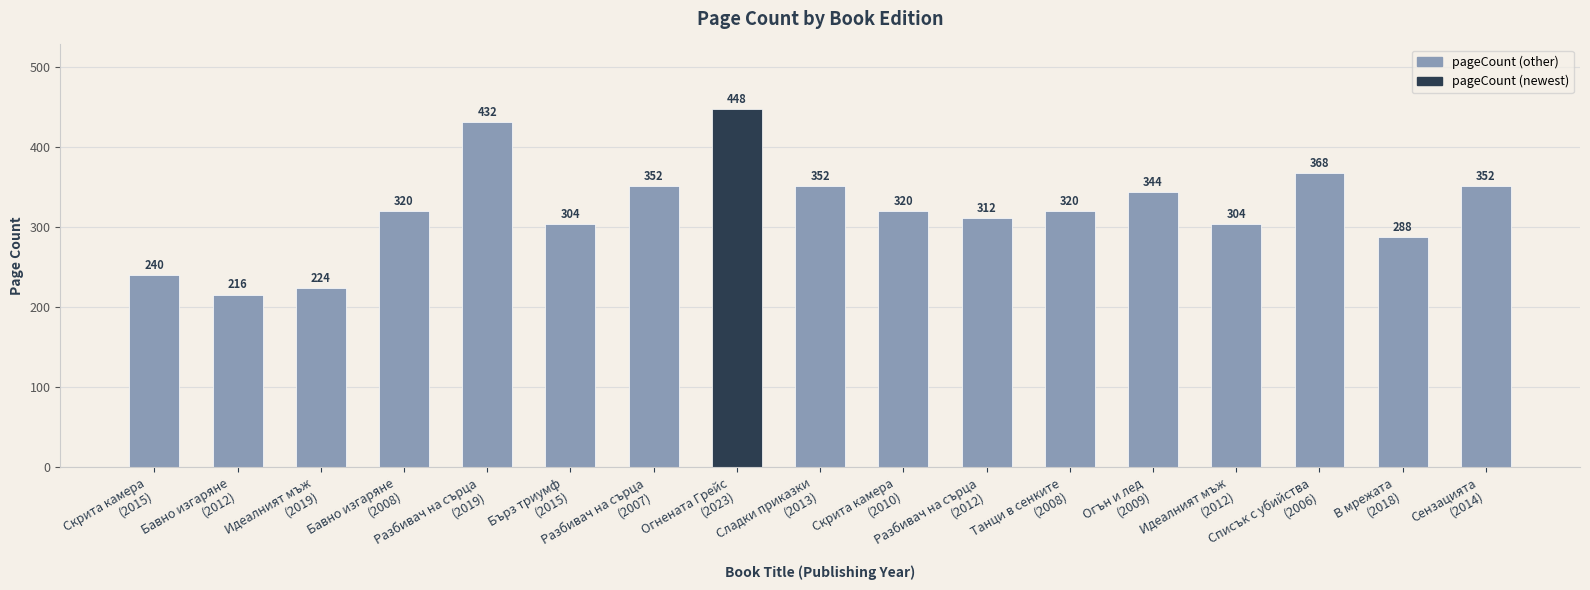

What is the difference between the maximum and minimum values?

232